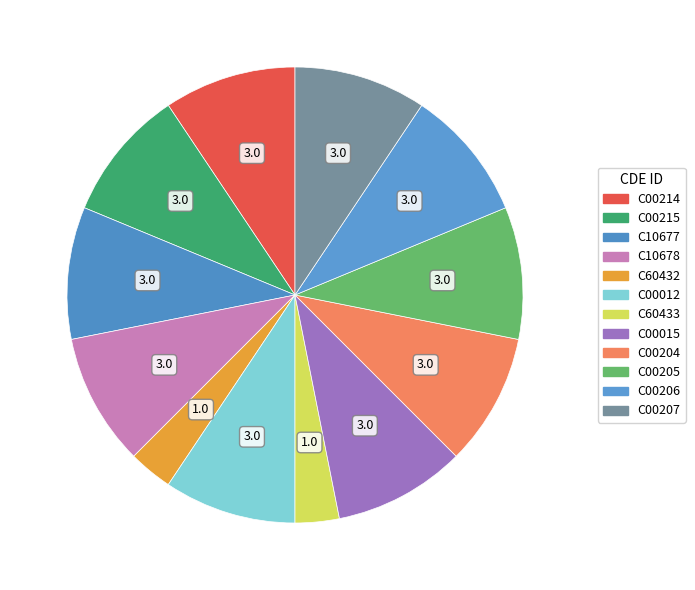

Is there a majority slice in this chart?

No